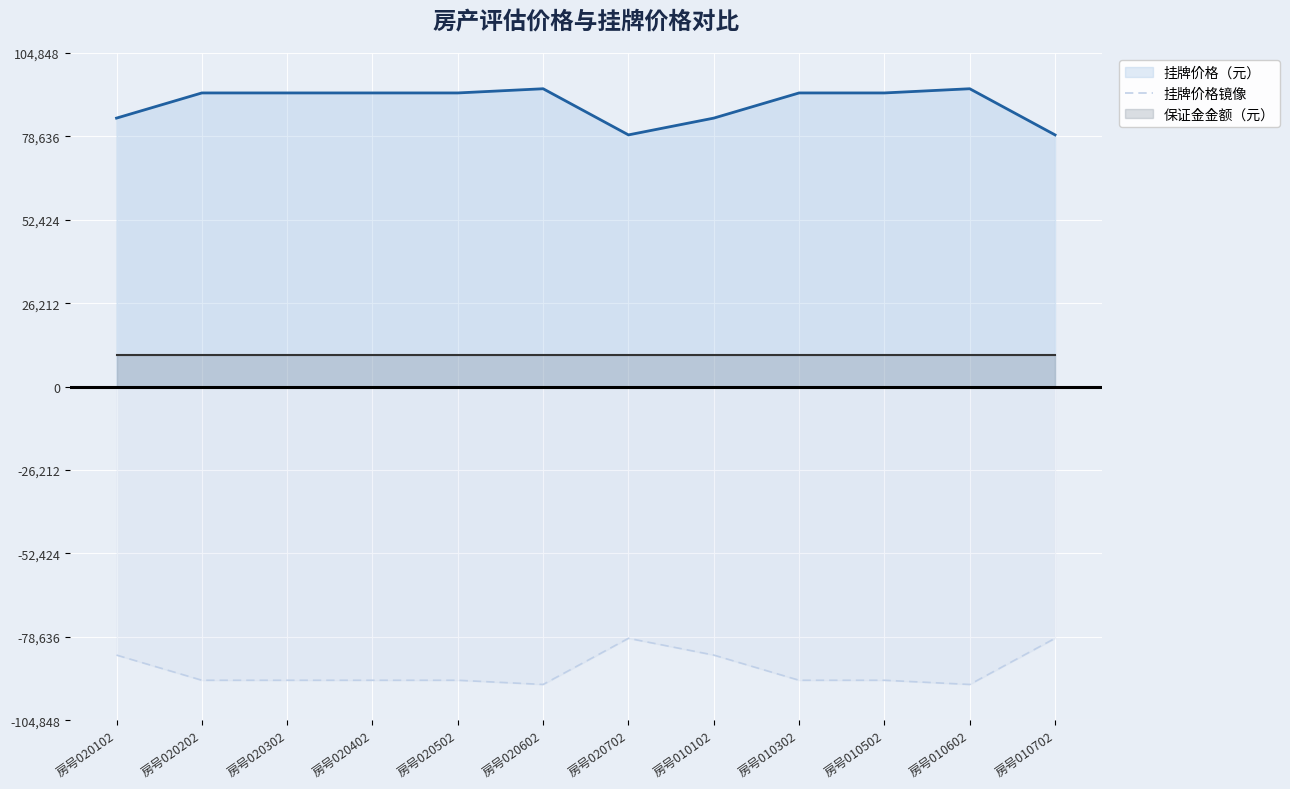

Reading right to left, list all the values displayed in this chart.

-79110	-93614	-92295	-92295	-84384	-79110	-93614	-92295	-92295	-92295	-92295	-84384